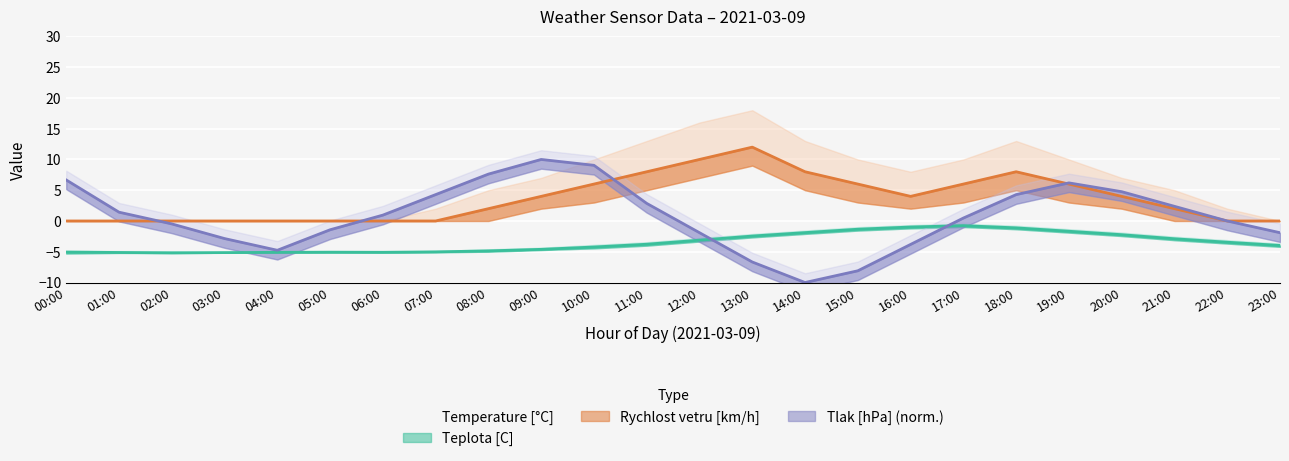

At 21:00, list the series in order from smallest to largest.

Teplota [C], Rychlost vetru [km/h], Tlak [hPa]